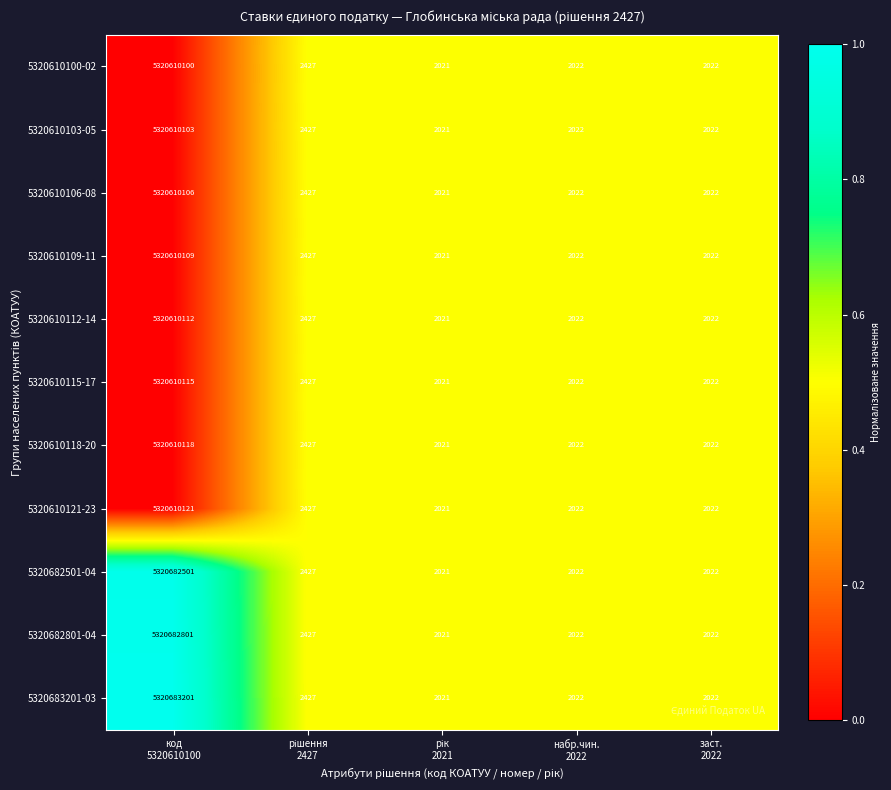

What is the difference between the maximum and minimum values in the 5320610112-14 series?

5320608091